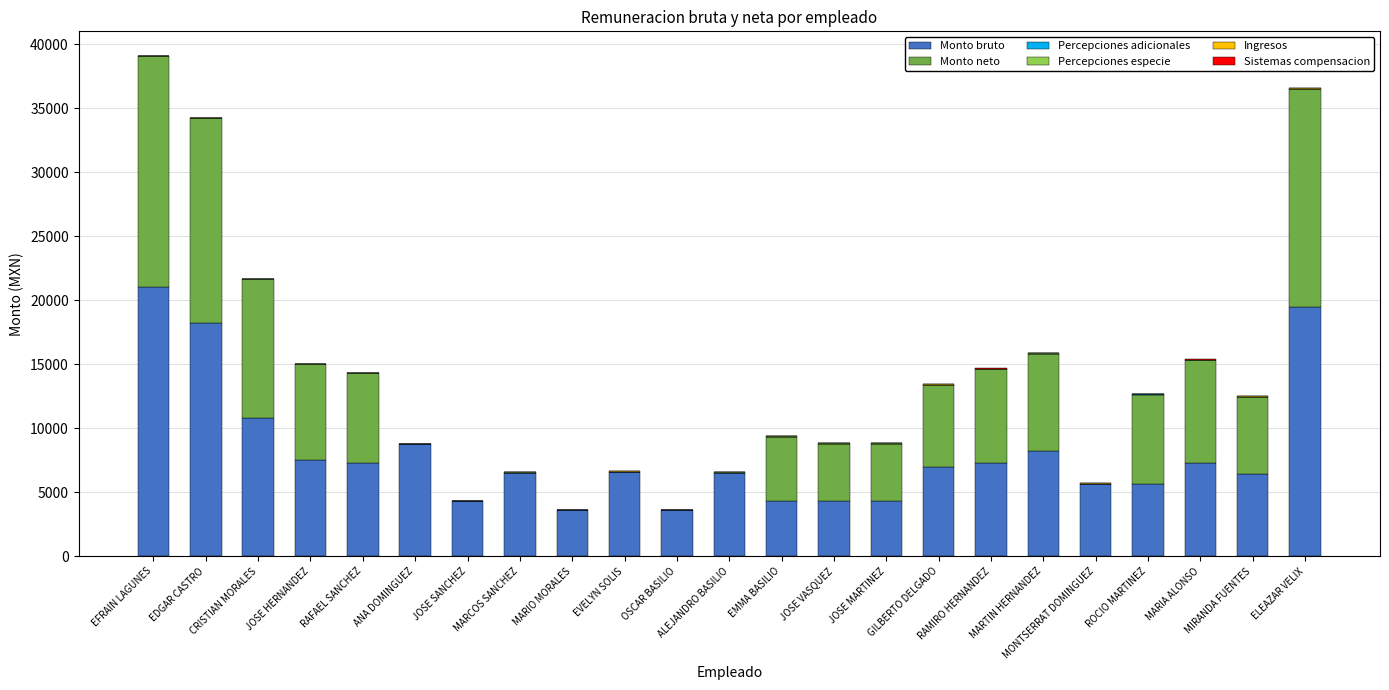

How many series are shown in this chart?

6